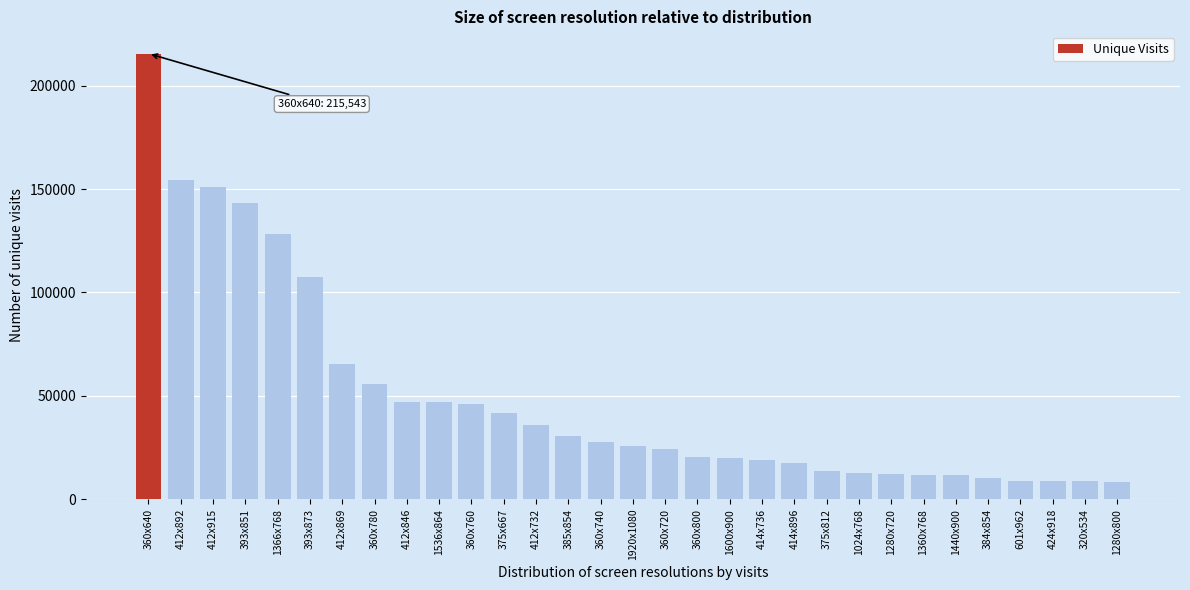

What is the label of the 5th bar from the left?

1366x768